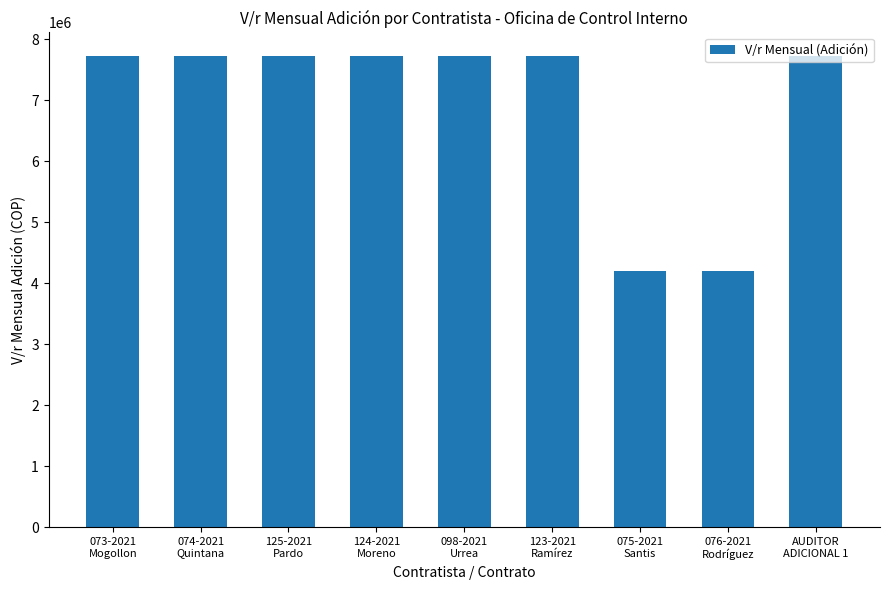

What is the average value?

6943539.1